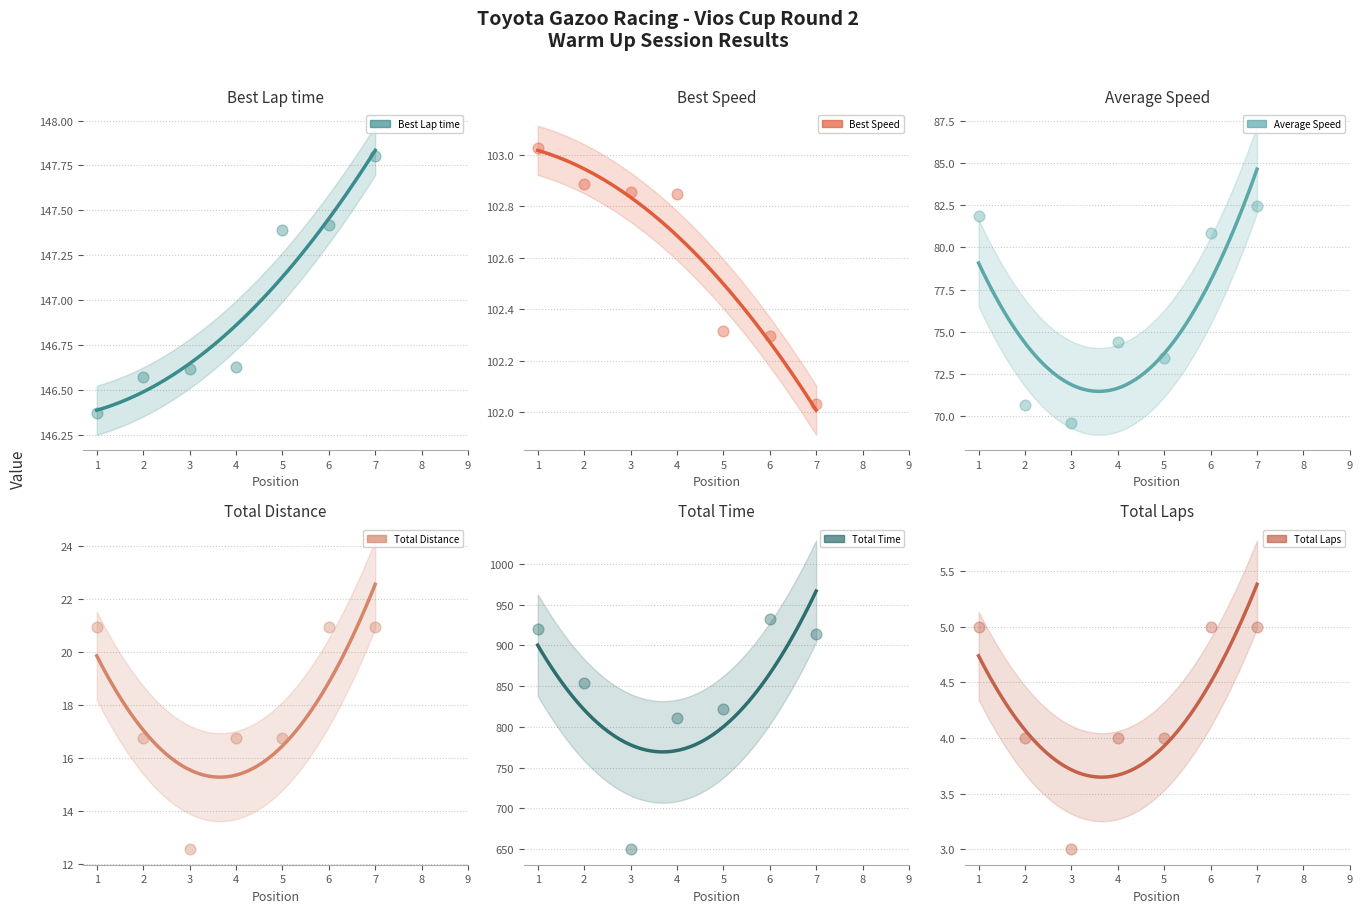

What are all the series names shown in the legend?

Total Laps, Total Time, Best Lap time, Best Speed, Average Speed, Total Distance